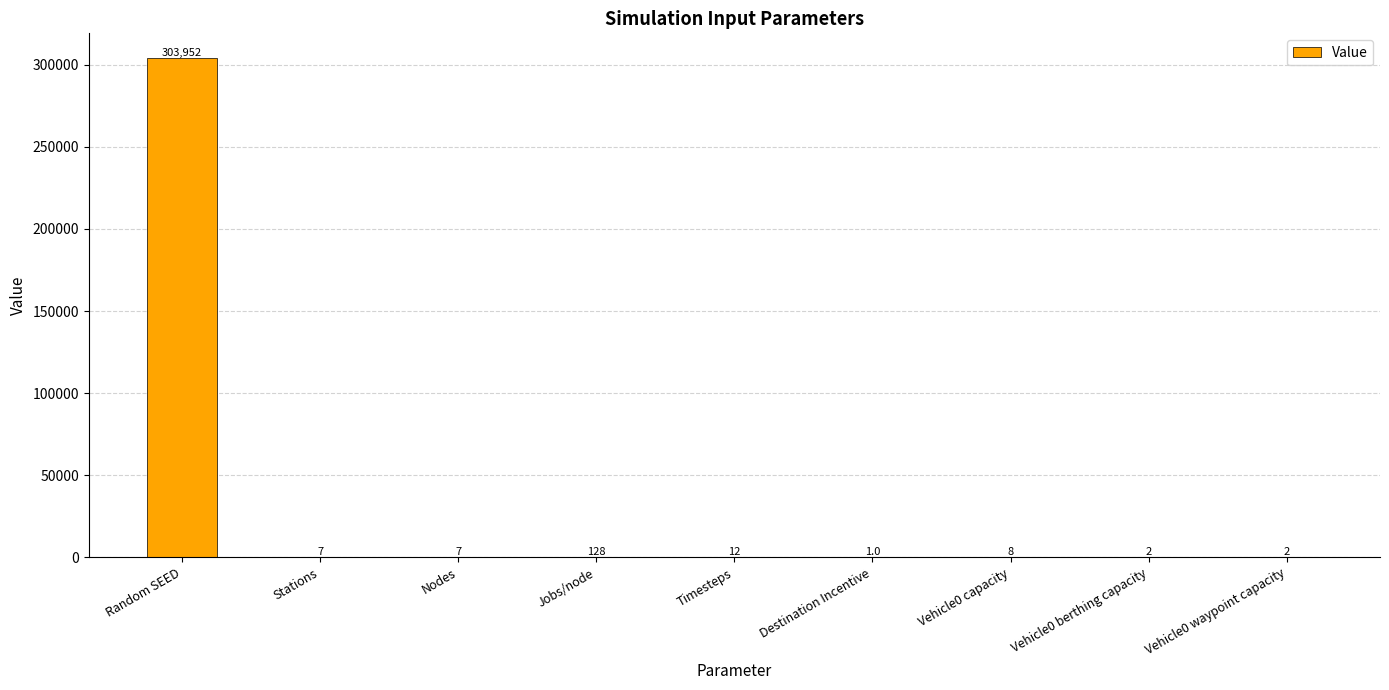

True or false: the data shows 128 at Jobs/node.

True